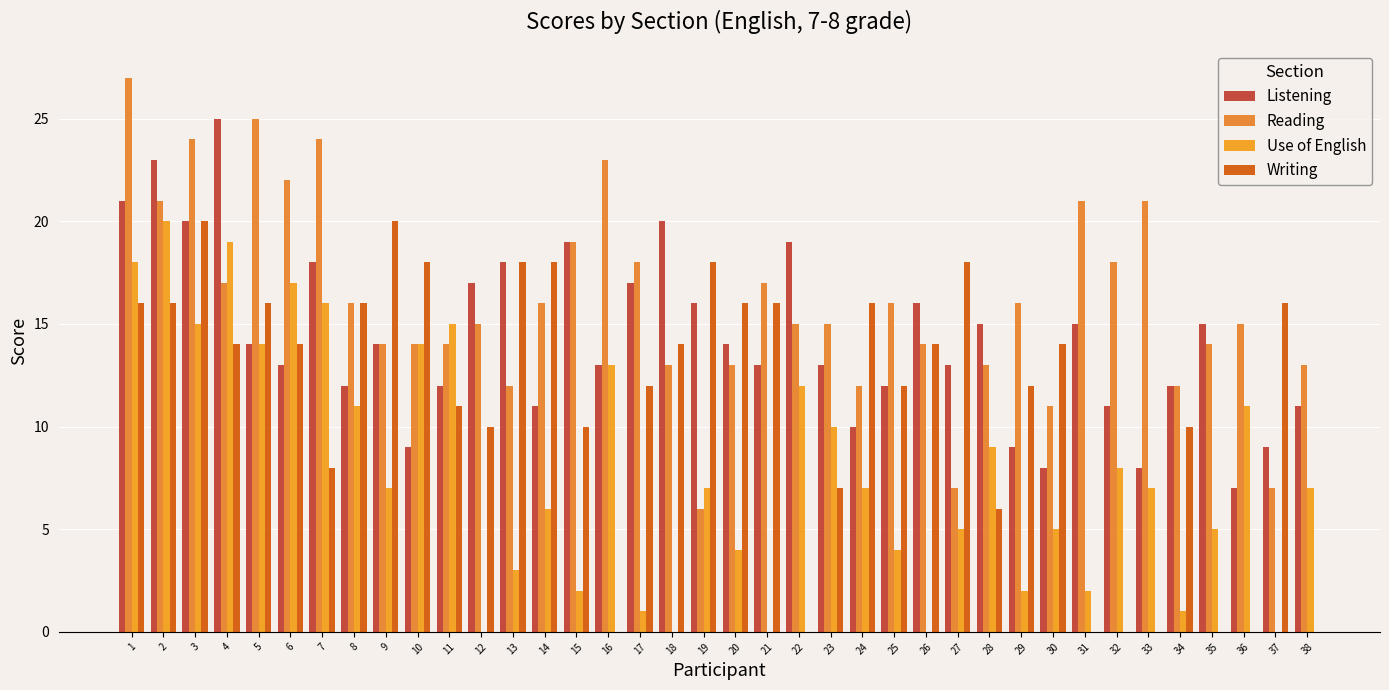

How many series are shown in this chart?

4